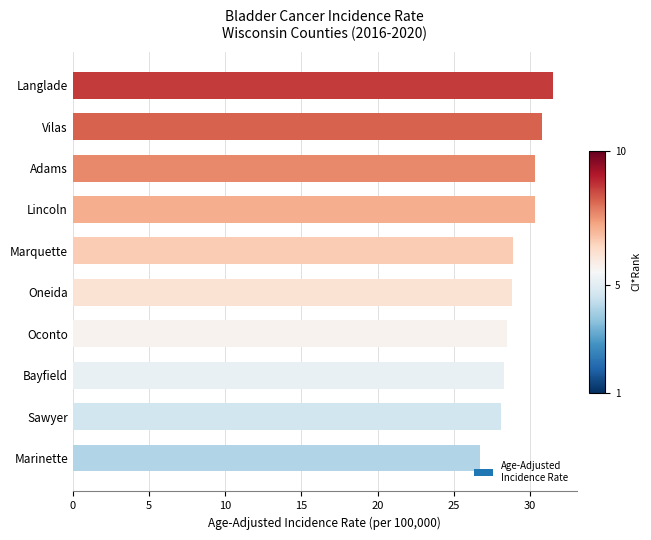

Read the value at Marinette.

26.7